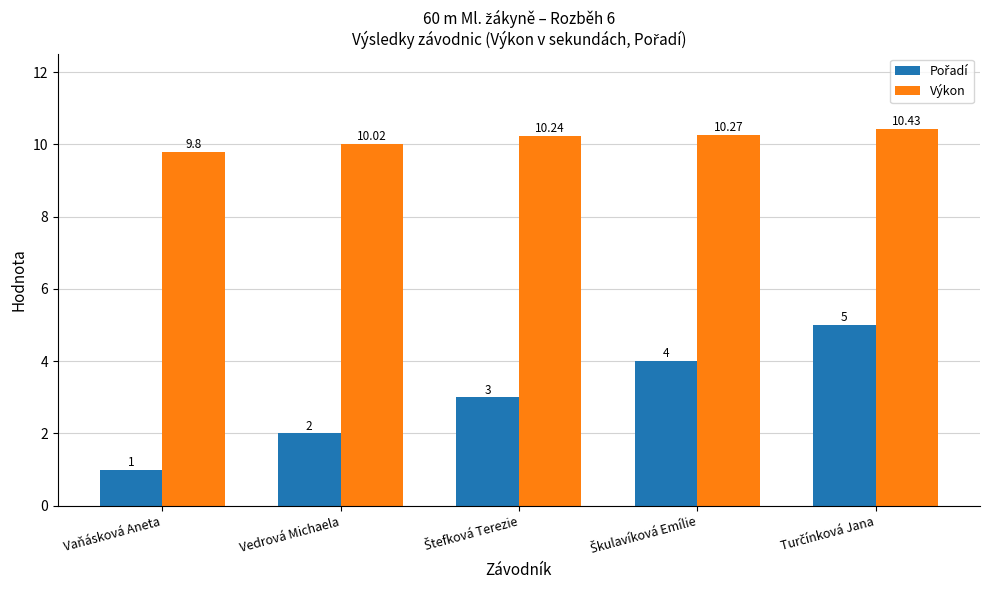

At how many categories does at least one series exceed 6?

5